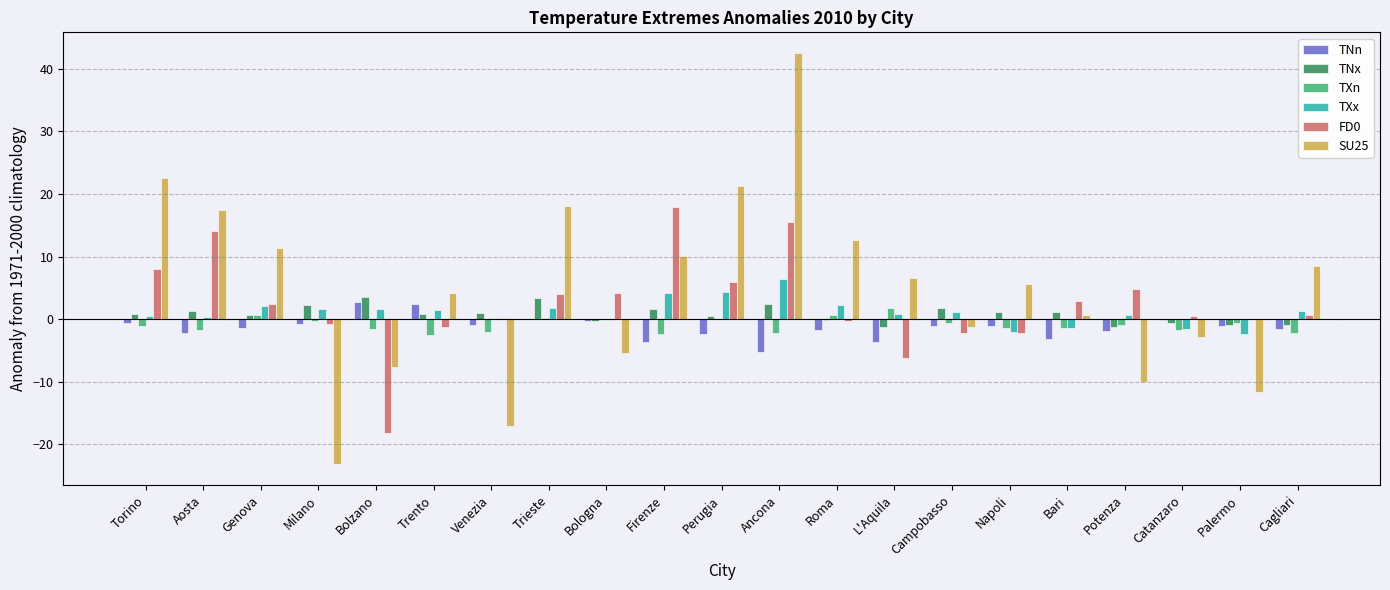

Are the bars grouped side by side (vs. stacked)?

Yes